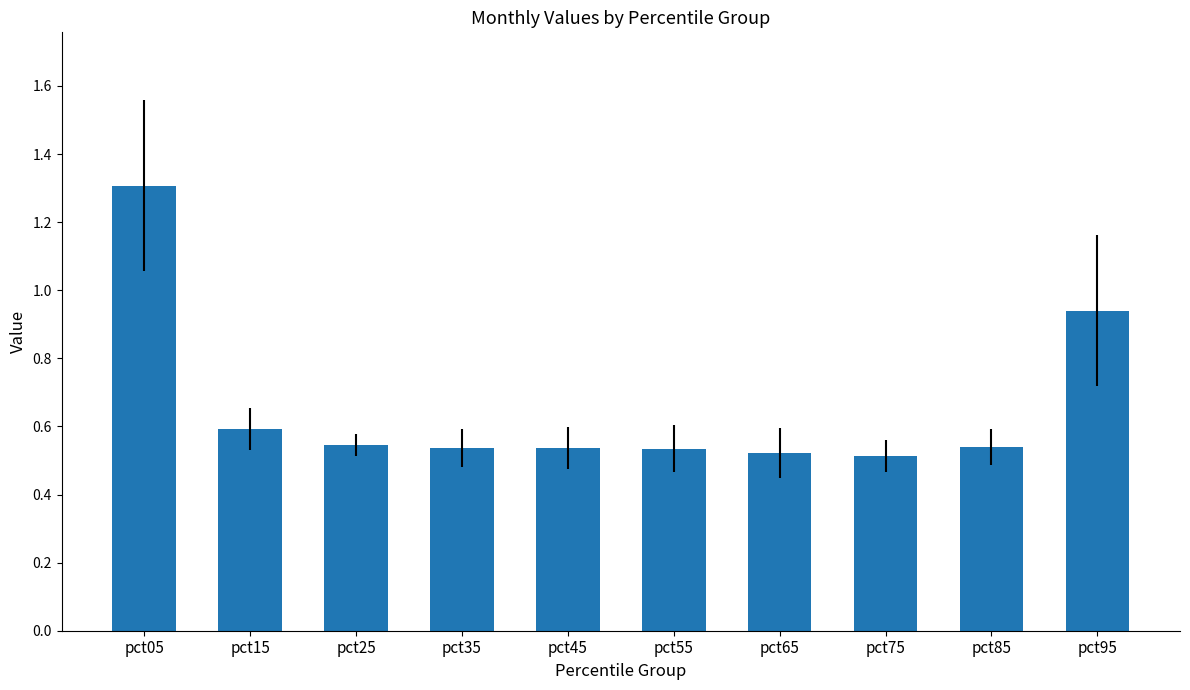

Is it true that the value at pct95 is 0.2?

False